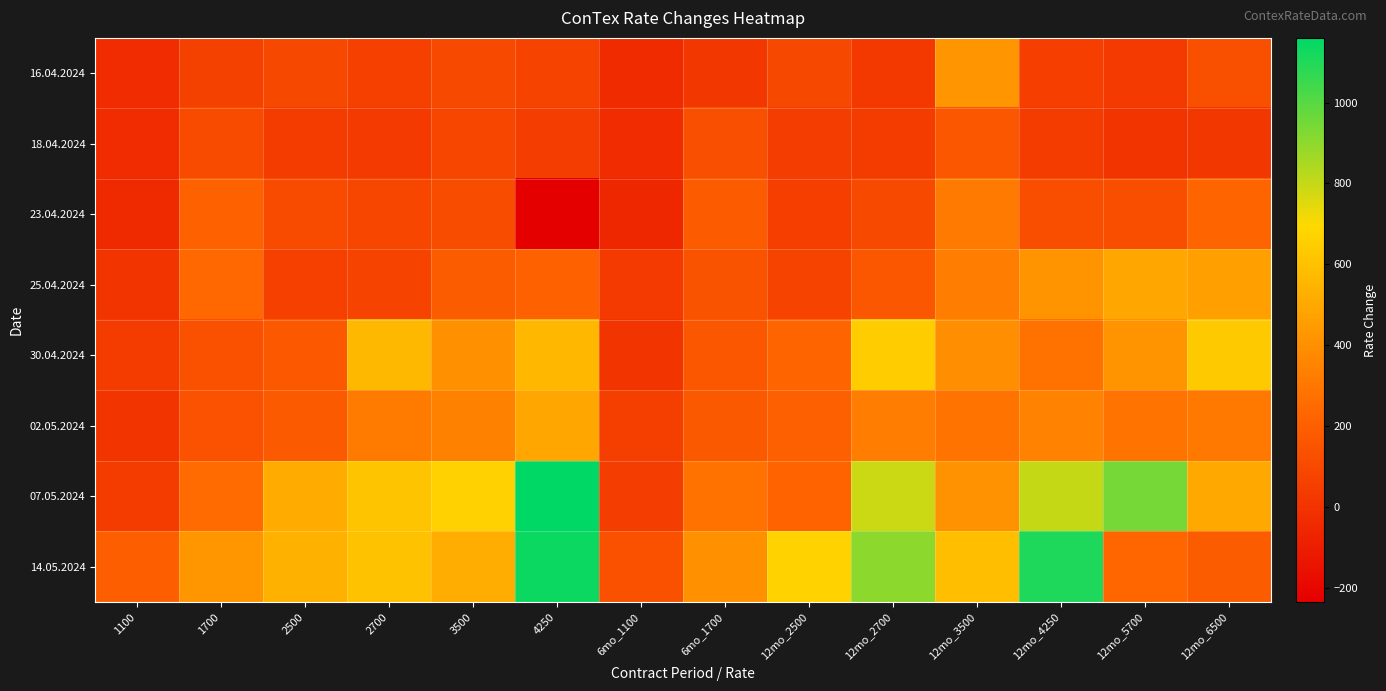

Reading left to right, extract all data points from this chart.

16.04.2024: 1100=-32	1700=62	2500=97	2700=61	3500=100	4250=80	6mo_1100=-37	6mo_1700=19	12mo_2500=96	12mo_2700=29	12mo_3500=422	12mo_4250=50	12mo_5700=33	12mo_6500=134
18.04.2024: 1100=-31	1700=111	2500=37	2700=32	3500=87	4250=47	6mo_1100=-31	6mo_1700=130	12mo_2500=43	12mo_2700=41	12mo_3500=160	12mo_4250=38	12mo_5700=6	12mo_6500=16
23.04.2024: 1100=-46	1700=211	2500=109	2700=84	3500=118	4250=-235	6mo_1100=-55	6mo_1700=180	12mo_2500=52	12mo_2700=100	12mo_3500=315	12mo_4250=122	12mo_5700=122	12mo_6500=228
25.04.2024: 1100=11	1700=239	2500=59	2700=75	3500=185	4250=213	6mo_1100=34	6mo_1700=147	12mo_2500=77	12mo_2700=164	12mo_3500=325	12mo_4250=420	12mo_5700=495	12mo_6500=461
30.04.2024: 1100=35	1700=136	2500=166	2700=564	3500=402	4250=560	6mo_1100=11	6mo_1700=164	12mo_2500=228	12mo_2700=645	12mo_3500=395	12mo_4250=280	12mo_5700=416	12mo_6500=634
02.05.2024: 1100=6	1700=141	2500=177	2700=318	3500=340	4250=495	6mo_1100=55	6mo_1700=173	12mo_2500=204	12mo_2700=325	12mo_3500=290	12mo_4250=345	12mo_5700=284	12mo_6500=311
07.05.2024: 1100=41	1700=255	2500=509	2700=614	3500=665	4250=1160	6mo_1100=48	6mo_1700=282	12mo_2500=218	12mo_2700=787	12mo_3500=410	12mo_4250=800	12mo_5700=944	12mo_6500=500
14.05.2024: 1100=200	1700=427	2500=534	2700=606	3500=520	4250=1137	6mo_1100=136	6mo_1700=406	12mo_2500=668	12mo_2700=902	12mo_3500=590	12mo_4250=1105	12mo_5700=233	12mo_6500=189